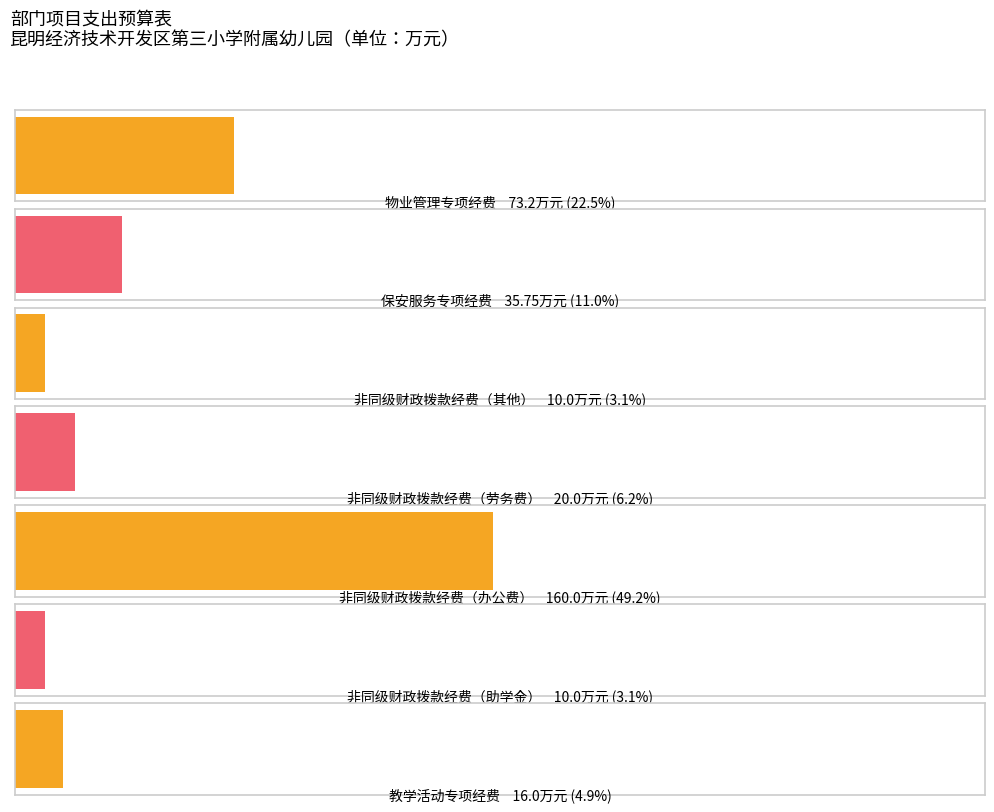

Are the bars grouped side by side (vs. stacked)?

No